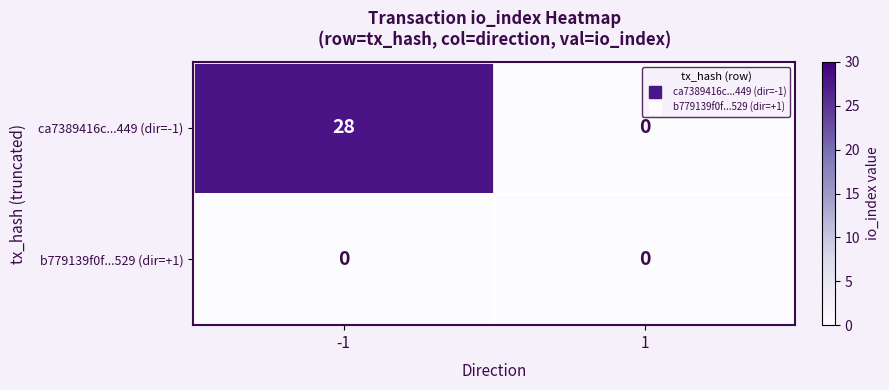

What is the approximate value of ca7389416c...449 (dir=-1) at -1?

28